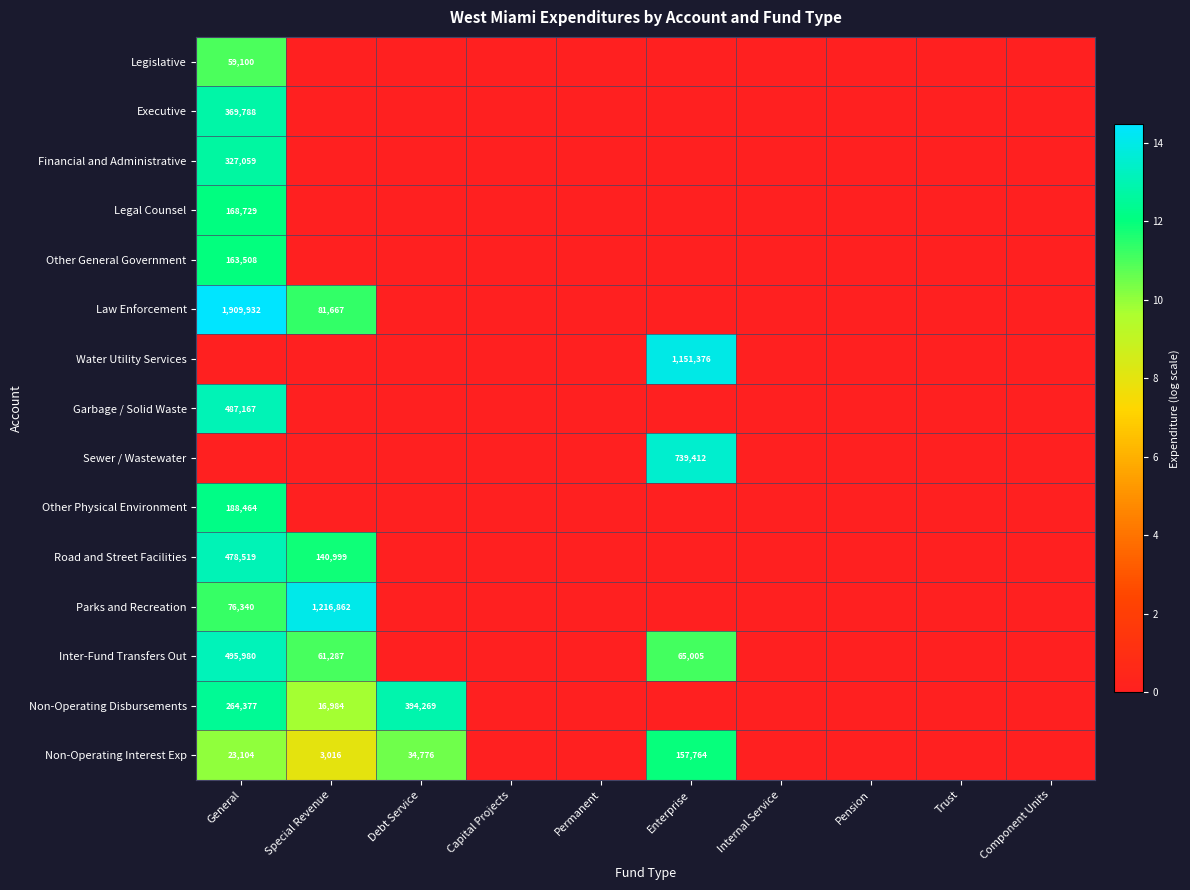

What is the difference between the highest and lowest values at Debt Service?

12.9